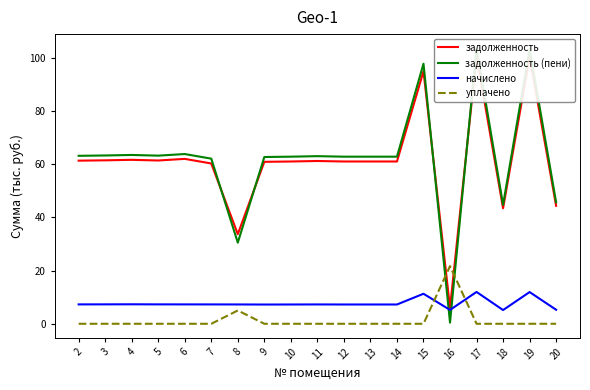

Which series changed the most between 5 and 12?

задолженность (пени)